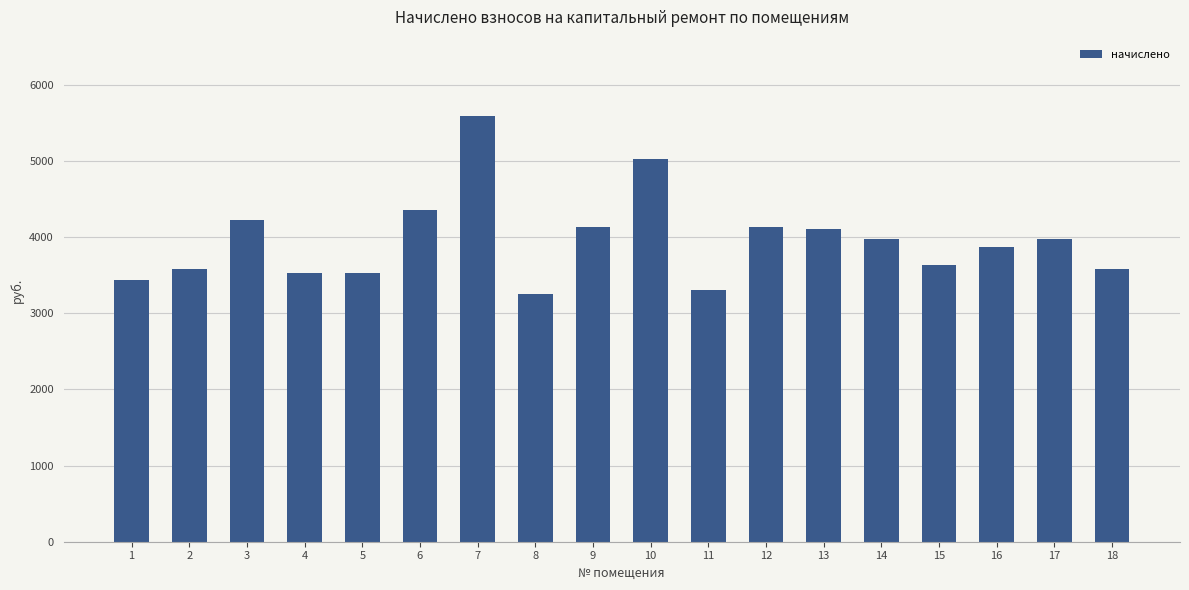

What is the minimum value shown in the chart?

3254.0